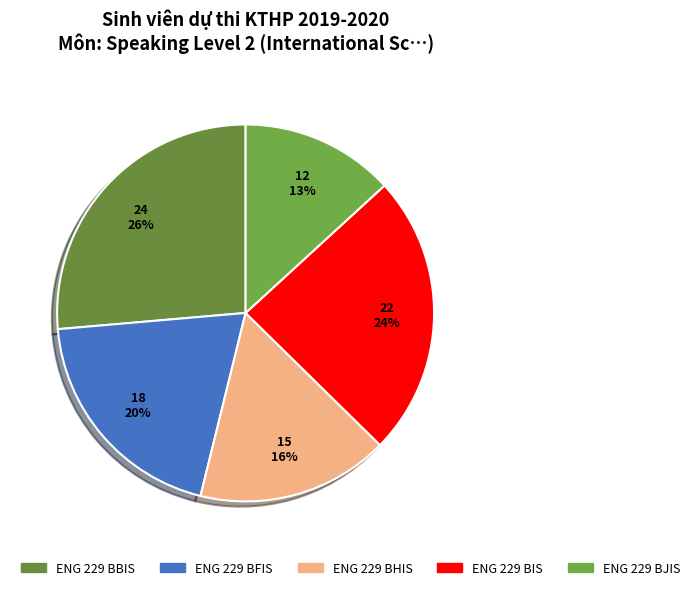

To the nearest percent, what is the difference between the largest and smallest slice percentages?

13%